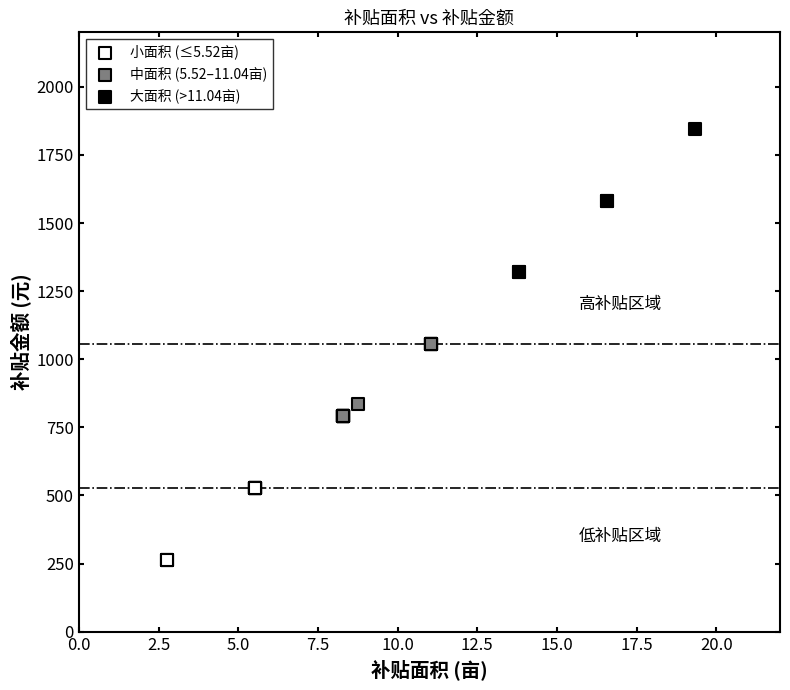

Which series reaches the minimum Y coordinate?

小面积 (≤5.52亩)